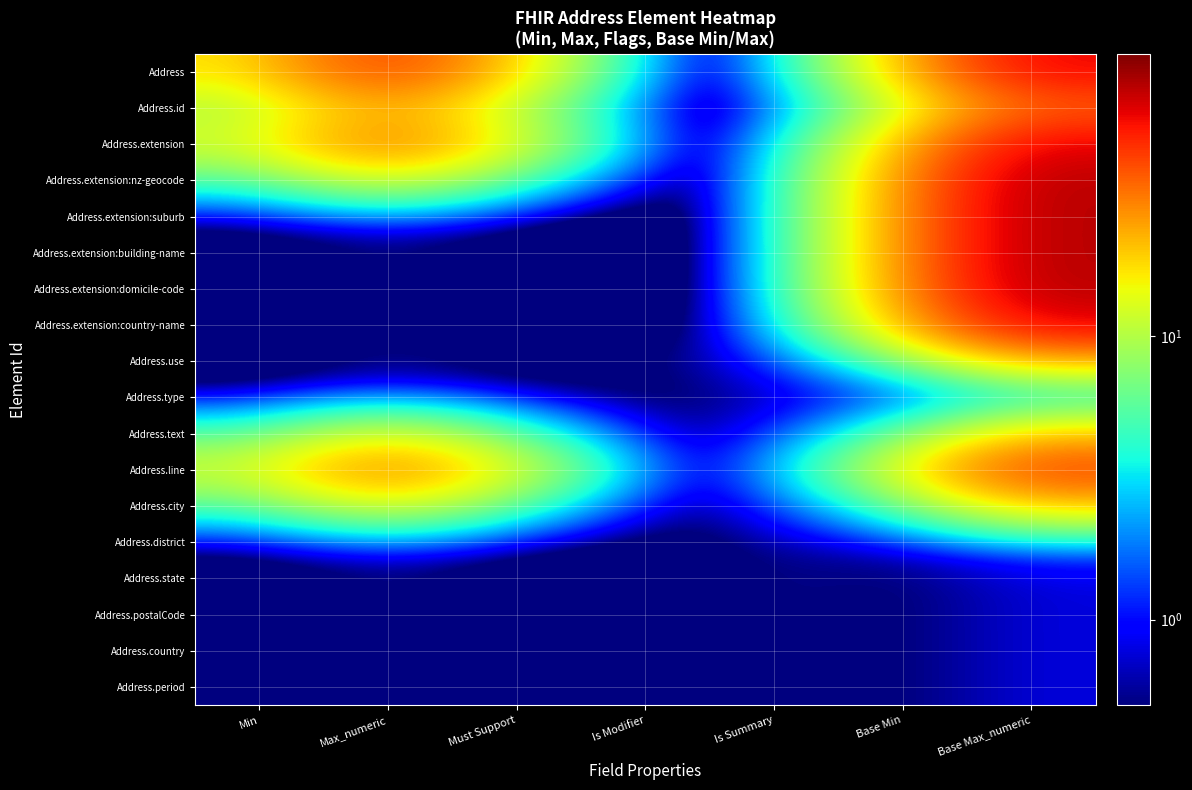

What is the spread (max minus min) of values at Base Min?

20.9